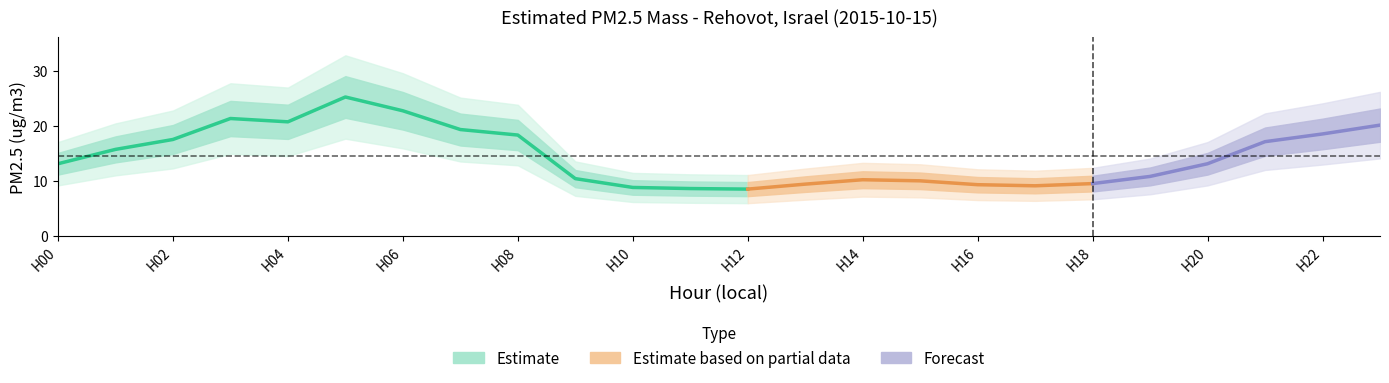

What is the sum of all values?

210.1